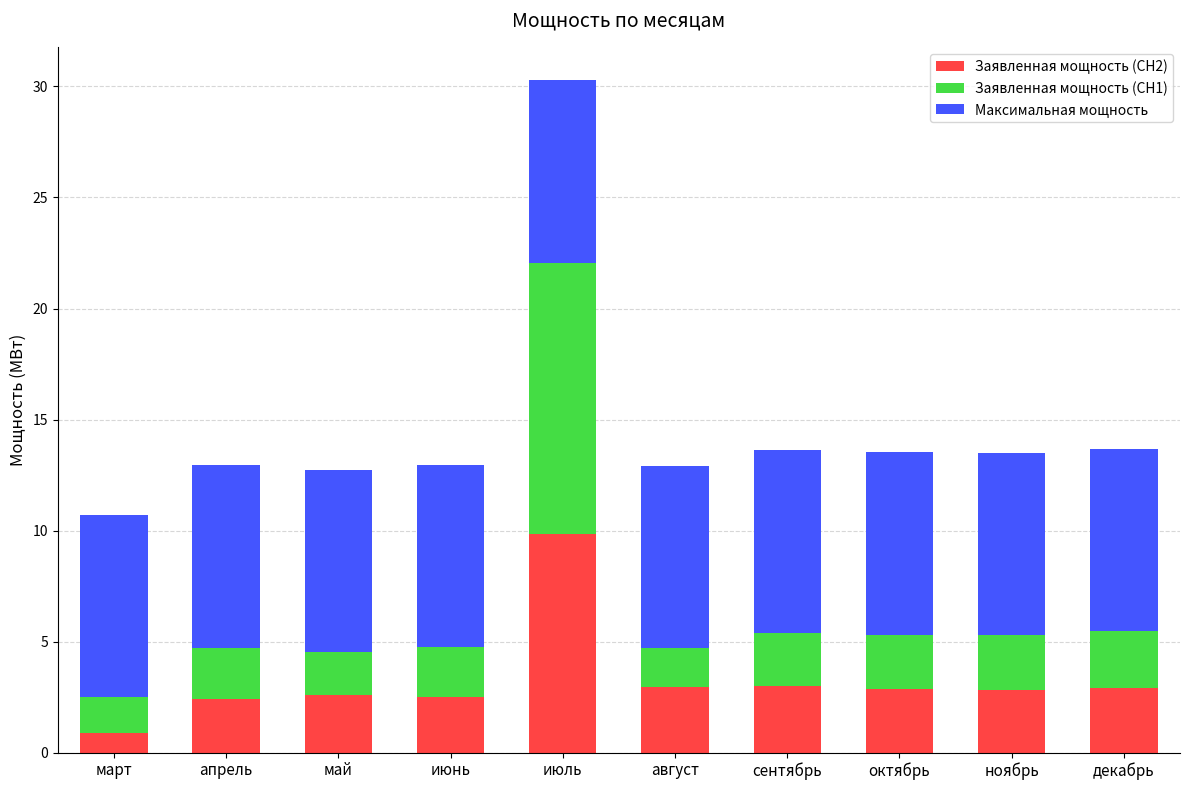

The Заявленная мощность (СН2) series shows 0.9 at октябрь. True or false?

False